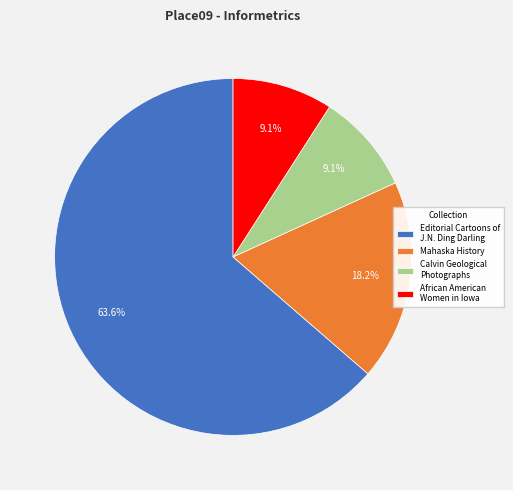

Which category has the biggest portion of the pie?

Editorial Cartoons of J.N. Ding Darling